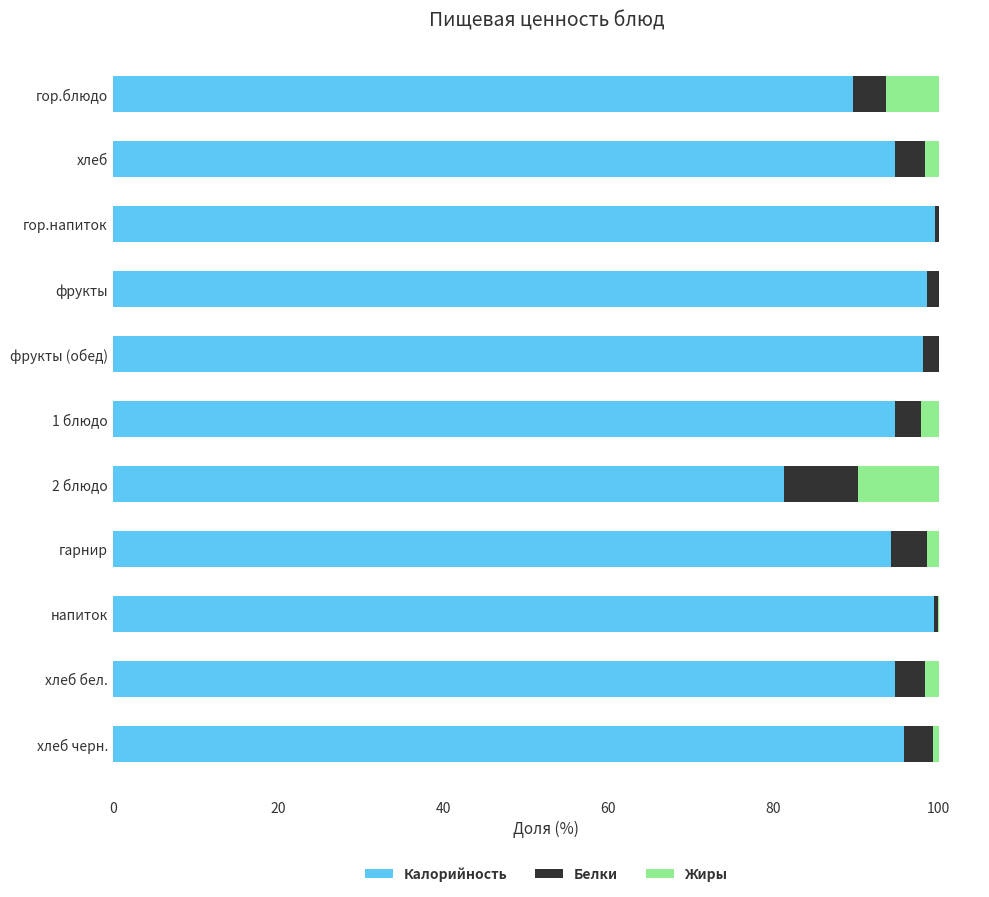

Is it true that Калорийность equals 25.3 at фрукты (обед)?

False